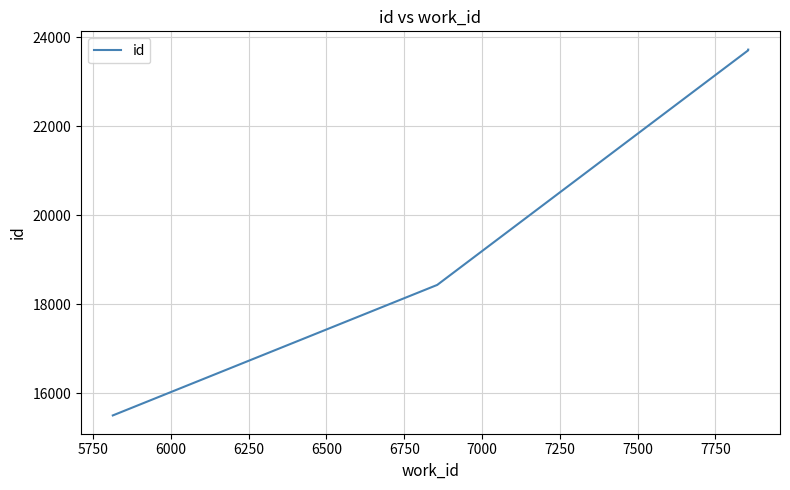

Does the chart have visible grid lines?

Yes